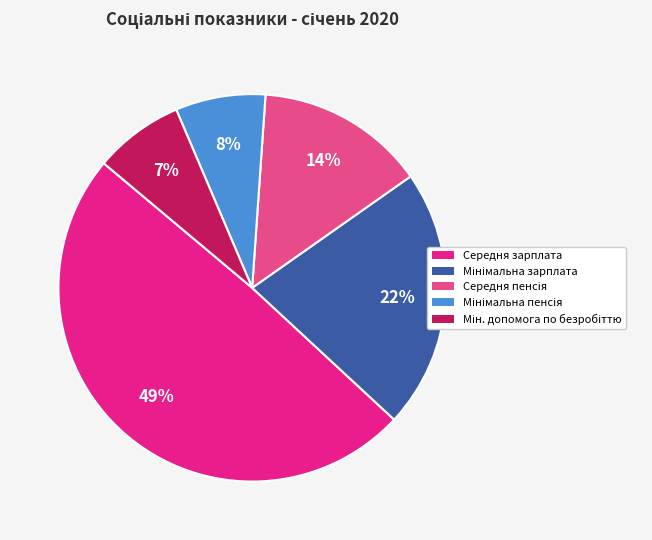

To the nearest percent, what is the average slice percentage?

20%